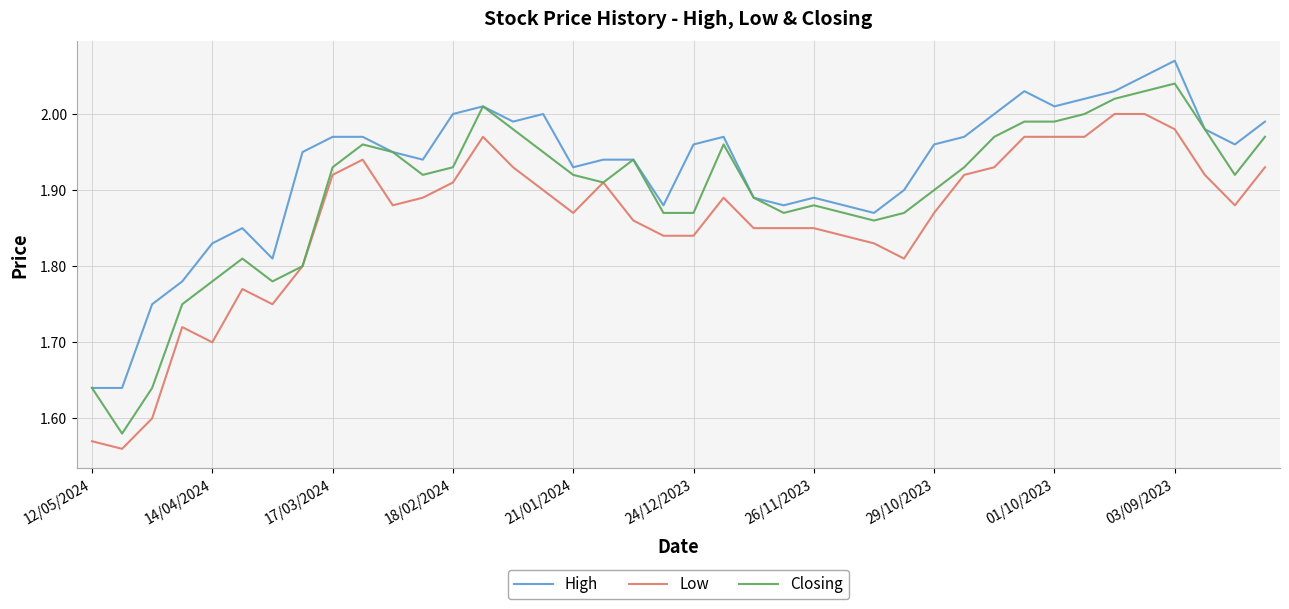

At how many categories does at least one series exceed 1?

40